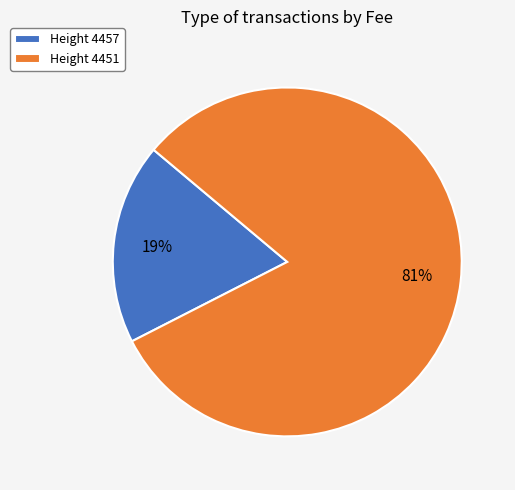

To the nearest percent, what is the combined percentage of Height 4457 and Height 4451?

100%